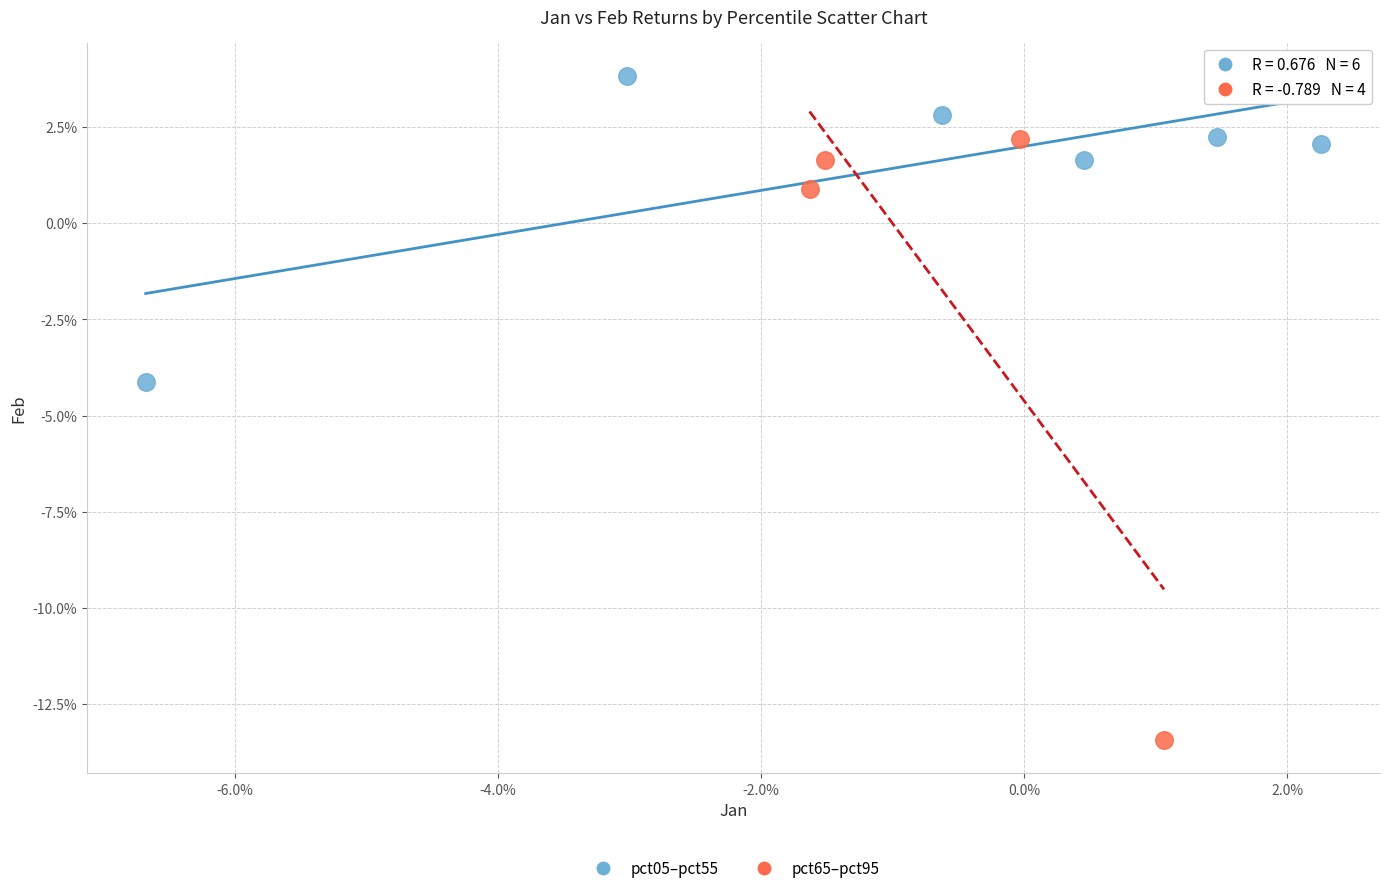

Which series contains the lowest Y value?

pct65–pct95